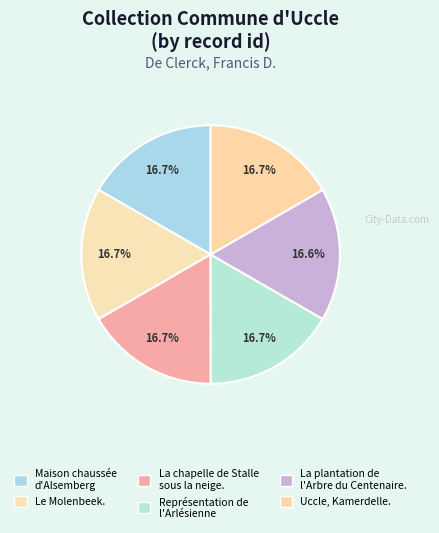

Combined, what portion of the pie is Uccle, Kamerdelle. and La chapelle de Stalle sous la neige.?

33.3%